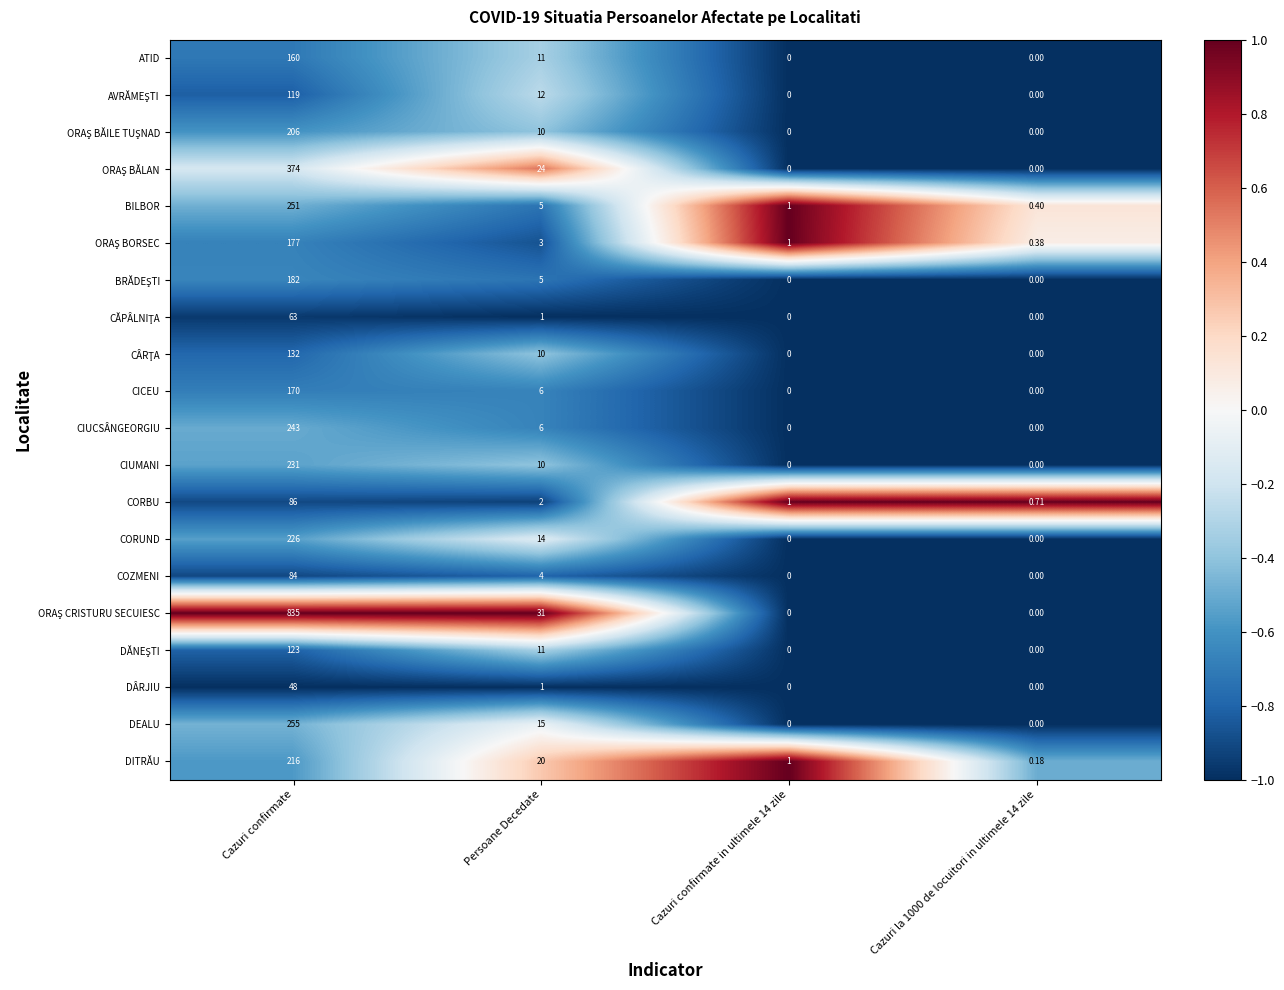

At which category is the sum across all series the highest?

Cazuri confirmate